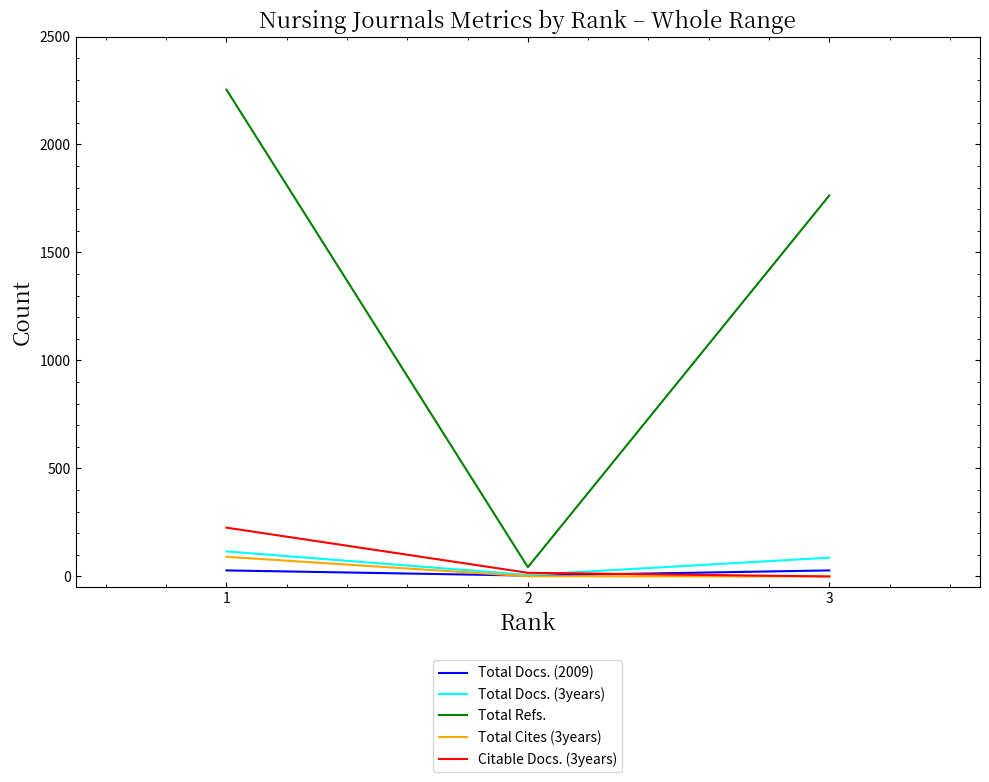

What are all the series names shown in the legend?

Total Docs. (2009), Total Docs. (3years), Total Refs., Total Cites (3years), Citable Docs. (3years)